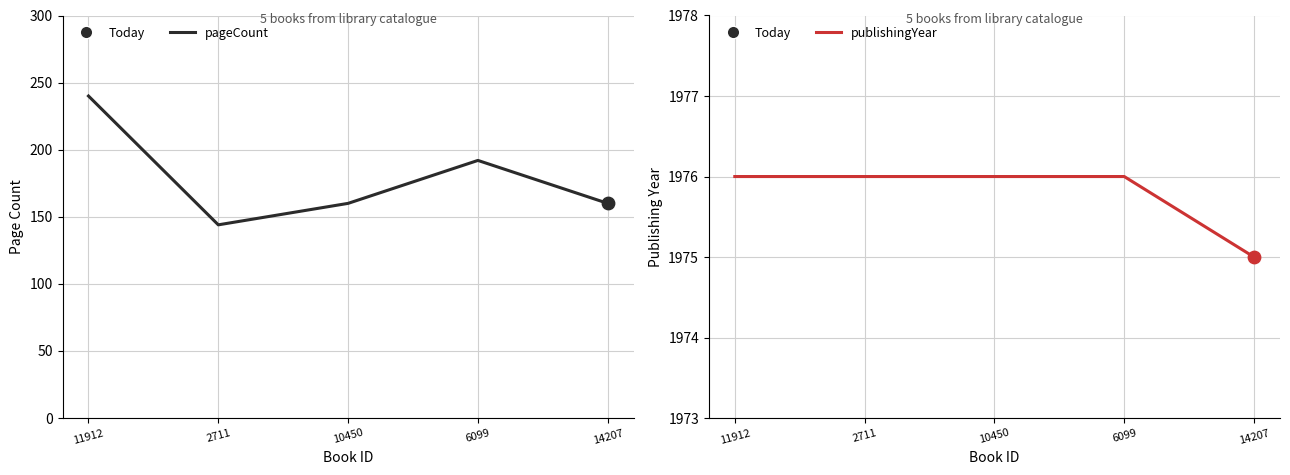

At which category is the sum across all series the highest?

11912